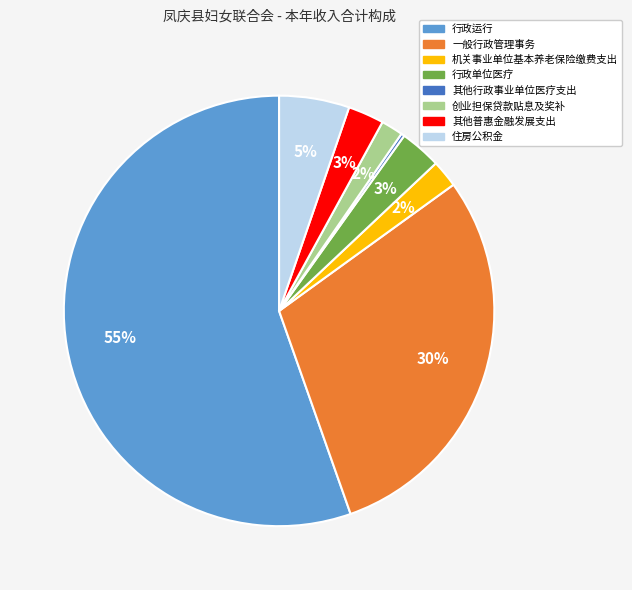

Is it true that 其他普惠金融发展支出 is 3% of the pie?

True